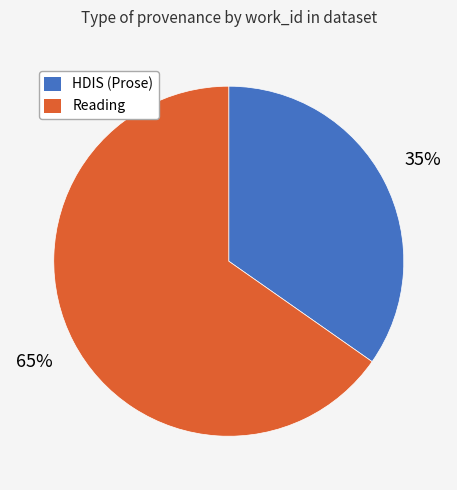

To the nearest percent, what is the average slice percentage?

50%